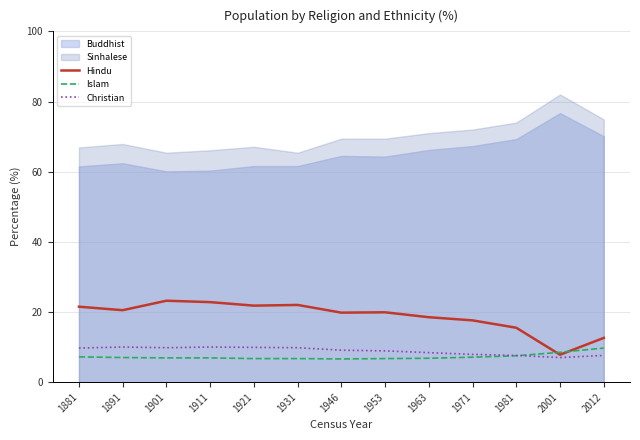

At which label does Islam reach its minimum?

1946